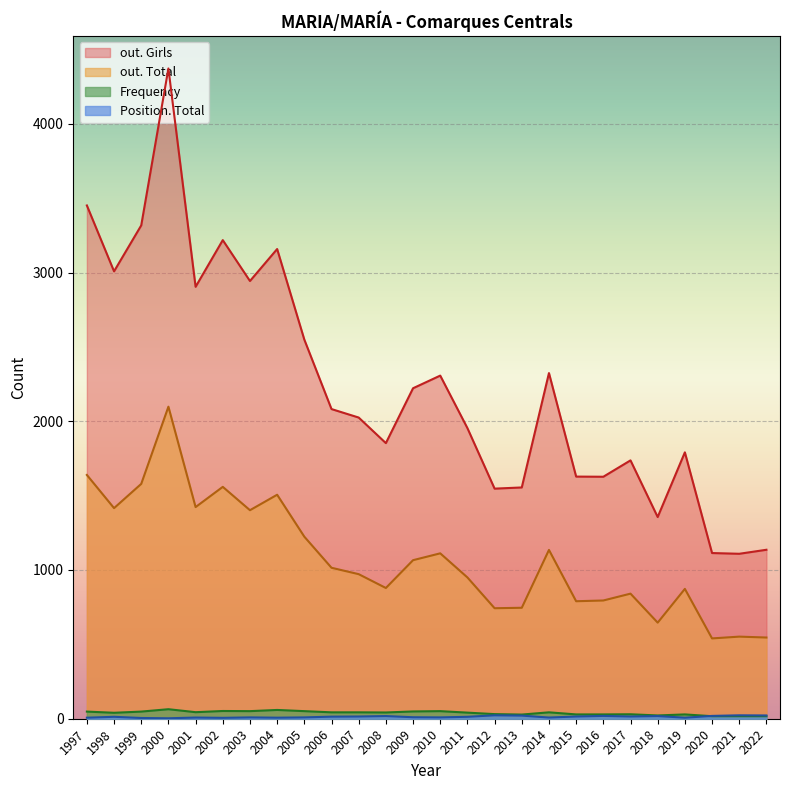

True or false: out. Total has more than 1 interior local peaks.

True